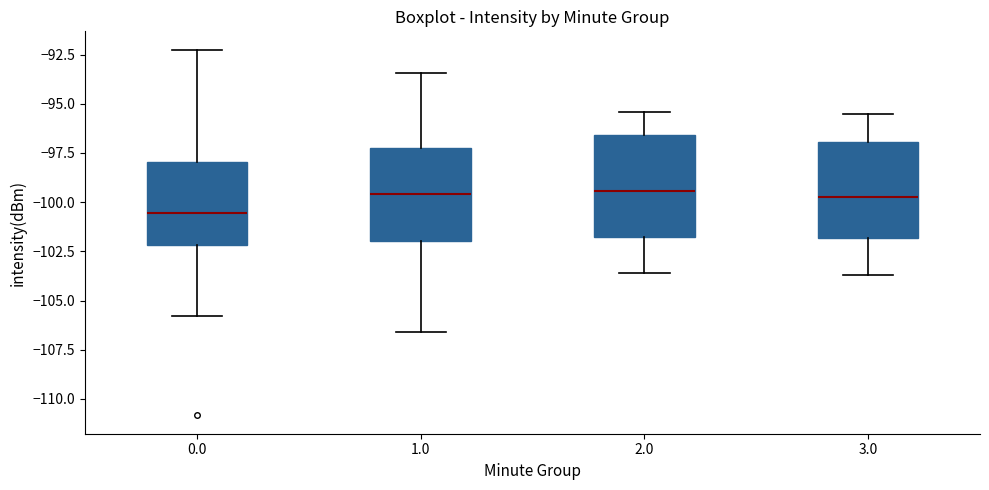

Which box's median line is the lowest?

0.0